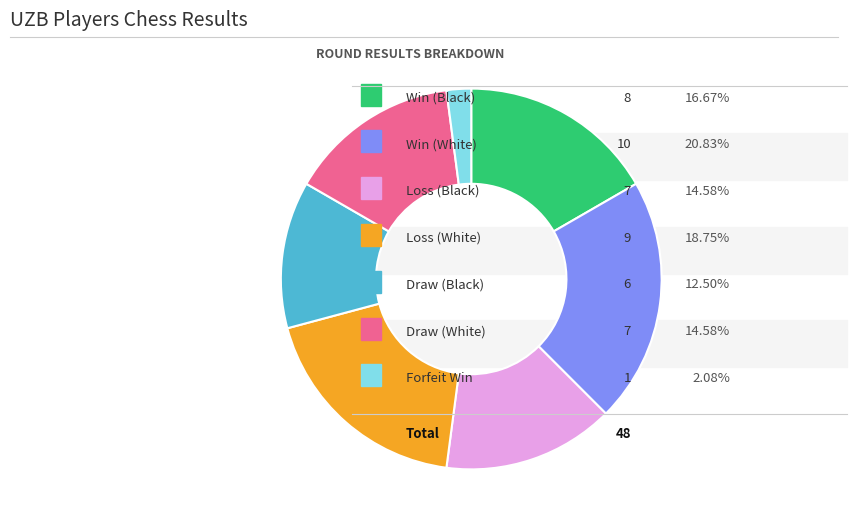

Does any single category account for the majority?

No